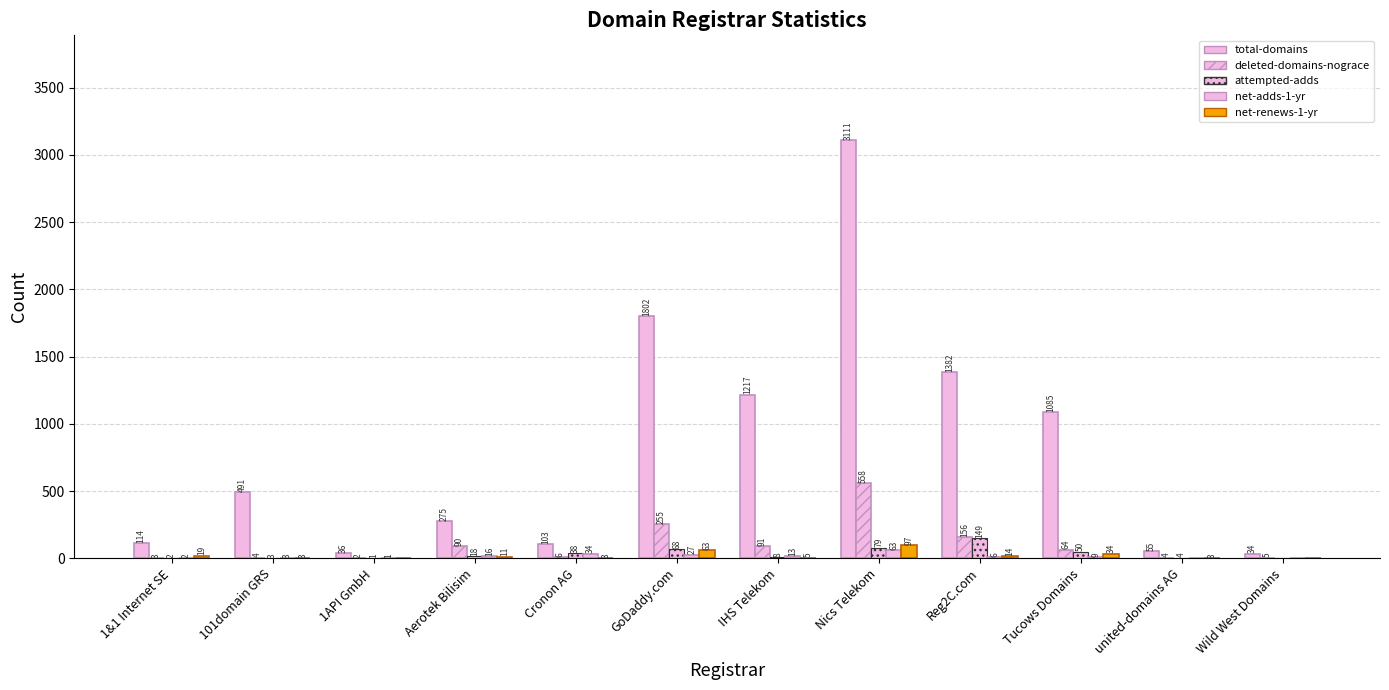

Reading left to right, extract all data points from this chart.

total-domains: 114	491	36	275	103	1802	1217	3111	1382	1085	55	34
deleted-domains-nograce: 3	4	2	90	6	255	91	558	156	64	4	5
attempted-adds: 2	3	1	18	38	68	8	79	149	50	4	0
net-adds-1-yr: 2	3	1	16	34	27	13	63	6	9	0	0
net-renews-1-yr: 19	3	0	11	3	63	5	97	14	34	3	0